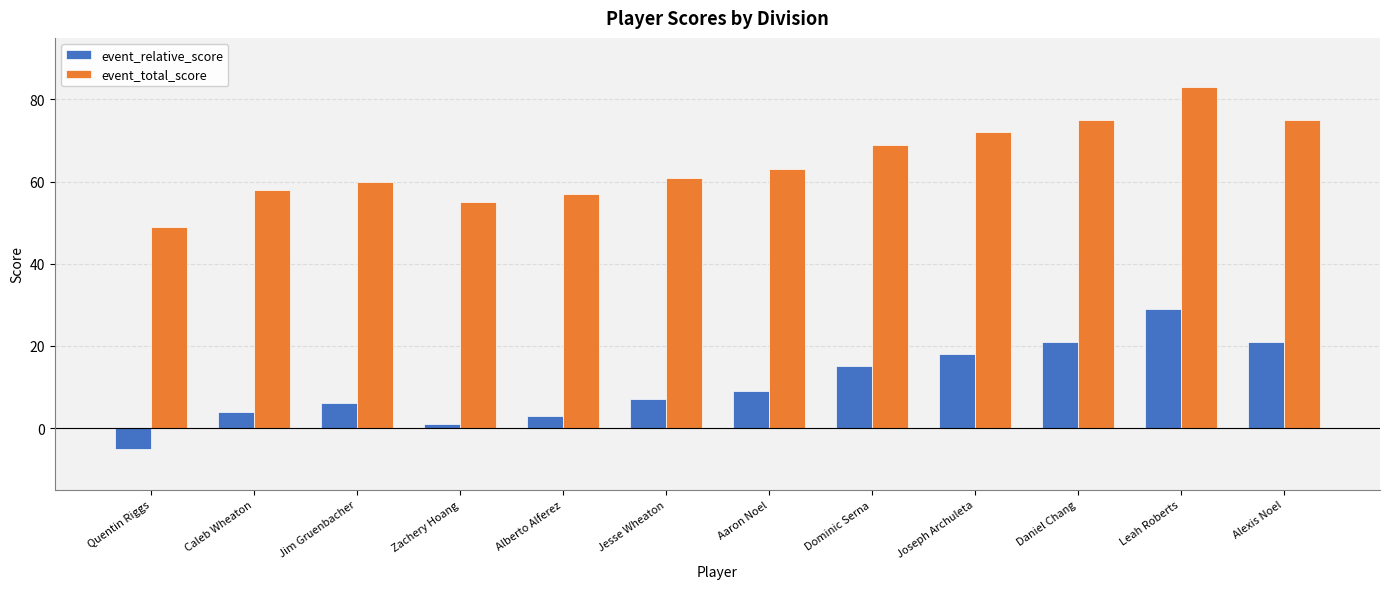

What value does the event_relative_score series have at Jesse Wheaton?

7